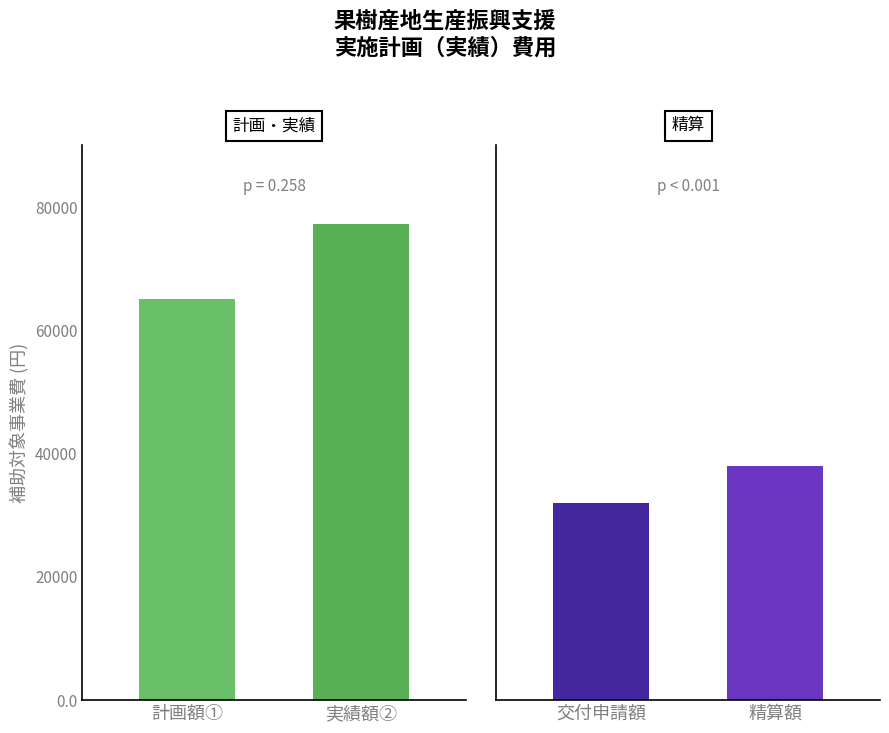

Which series has the largest total across all categories?

補助対象事業費